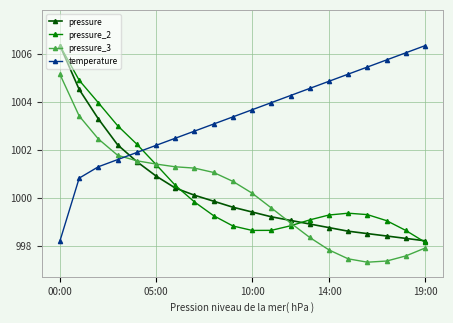

What is the minimum value shown in the chart?

997.3